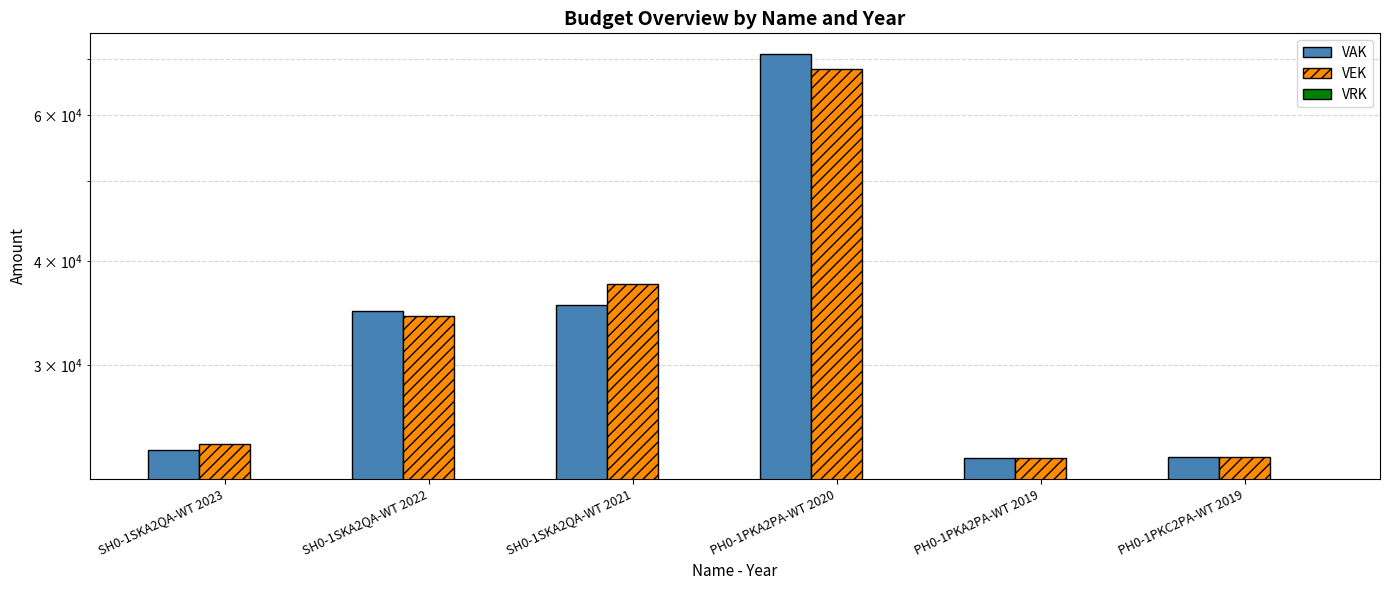

At how many categories does at least one series exceed 35643?

2